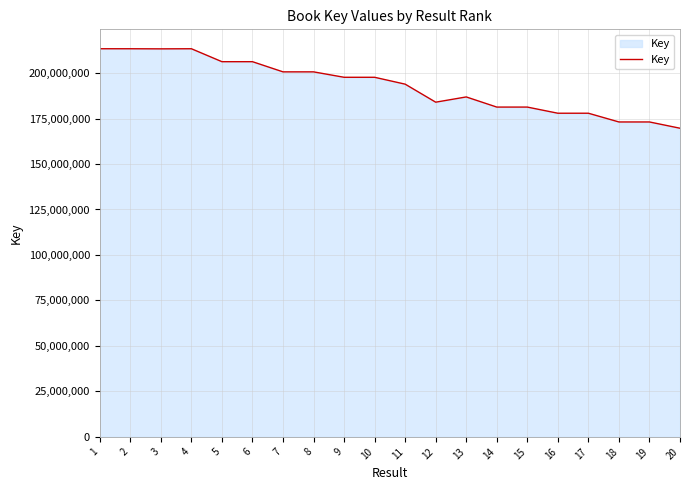

How many categories are shown in the chart?

20